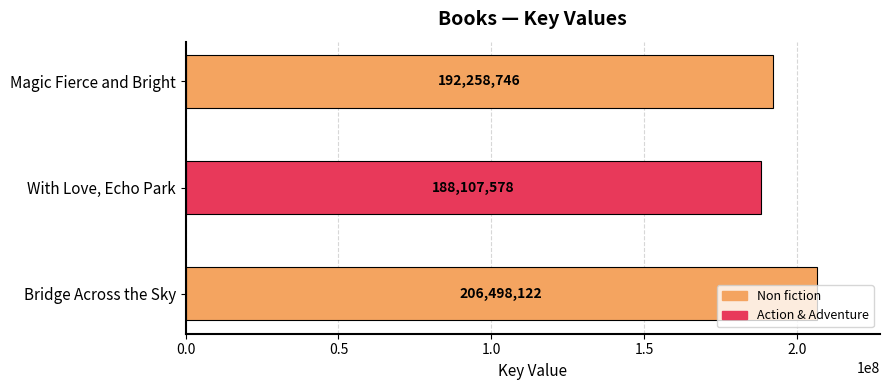

What is the approximate value at Magic Fierce and Bright?

192258746